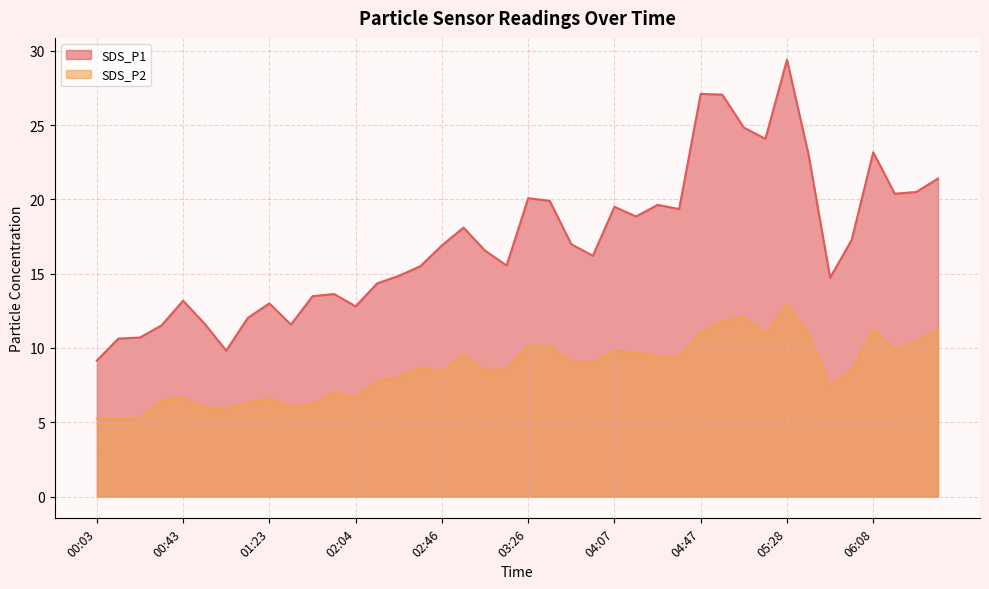

Rank the series by their average value, from lowest to highest.

SDS_P2, SDS_P1